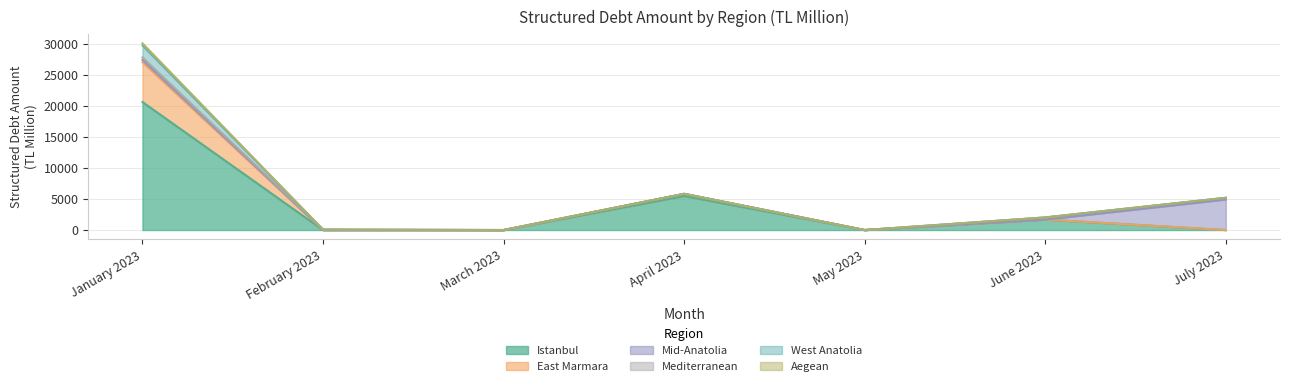

Which series has the largest total across all categories?

Istanbul